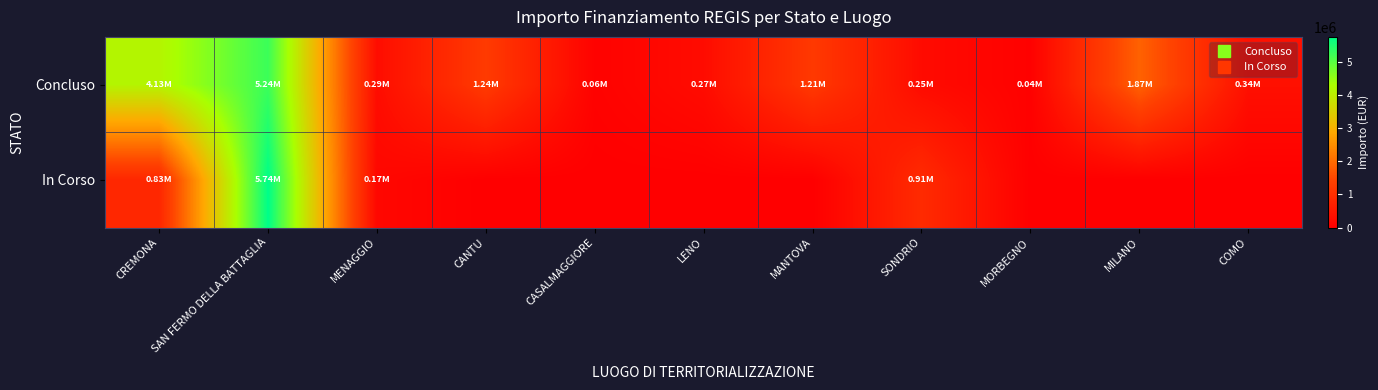

What is the maximum value shown in the chart?

5742257.7